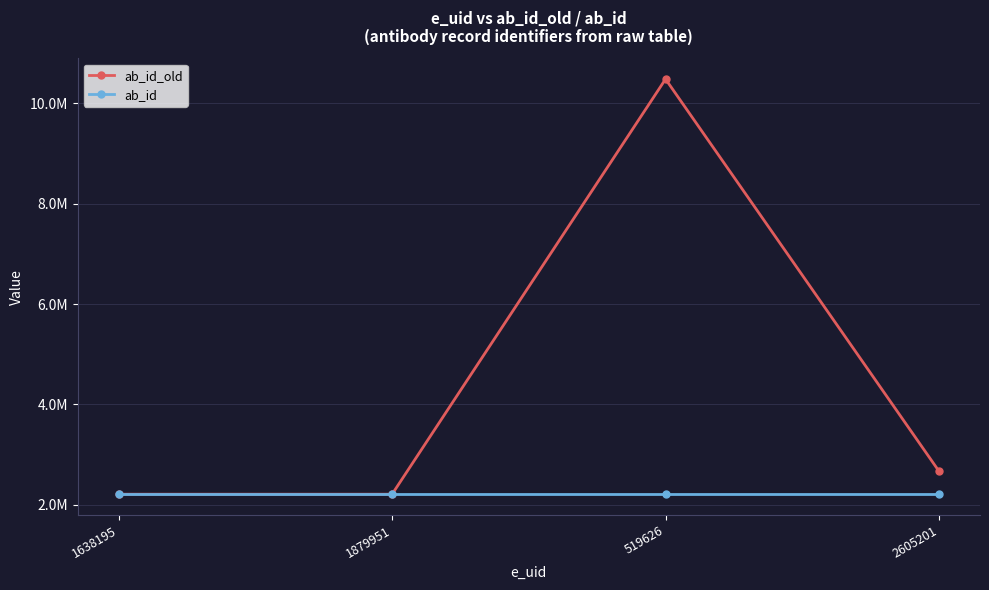

At which label is ab_id closest to 2211524?

1638195